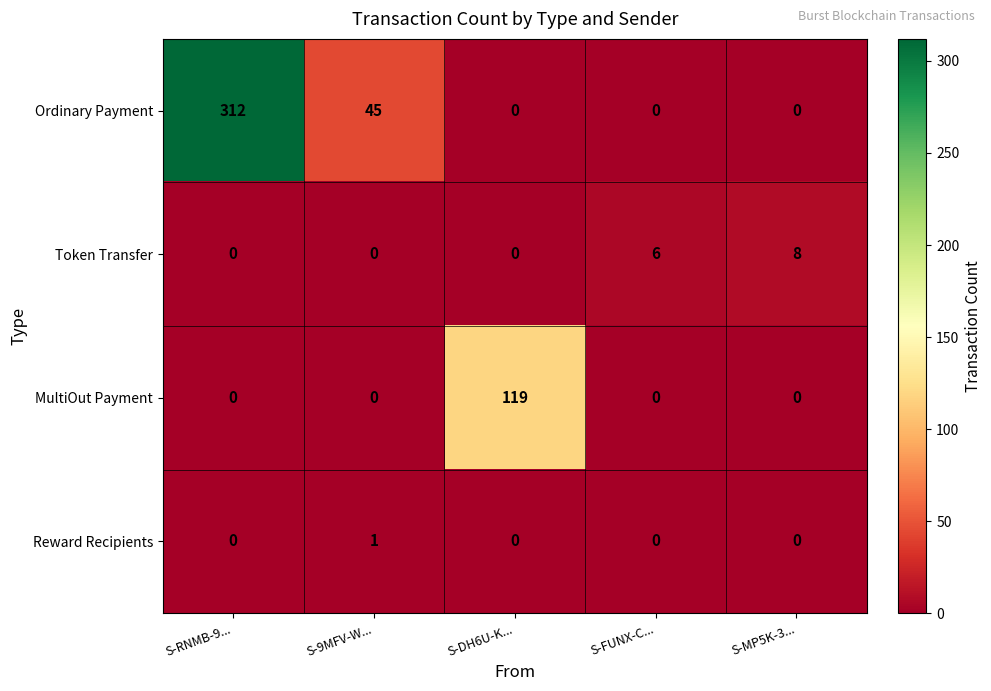

At which label does Ordinary Payment reach its peak?

S-RNMB-9...